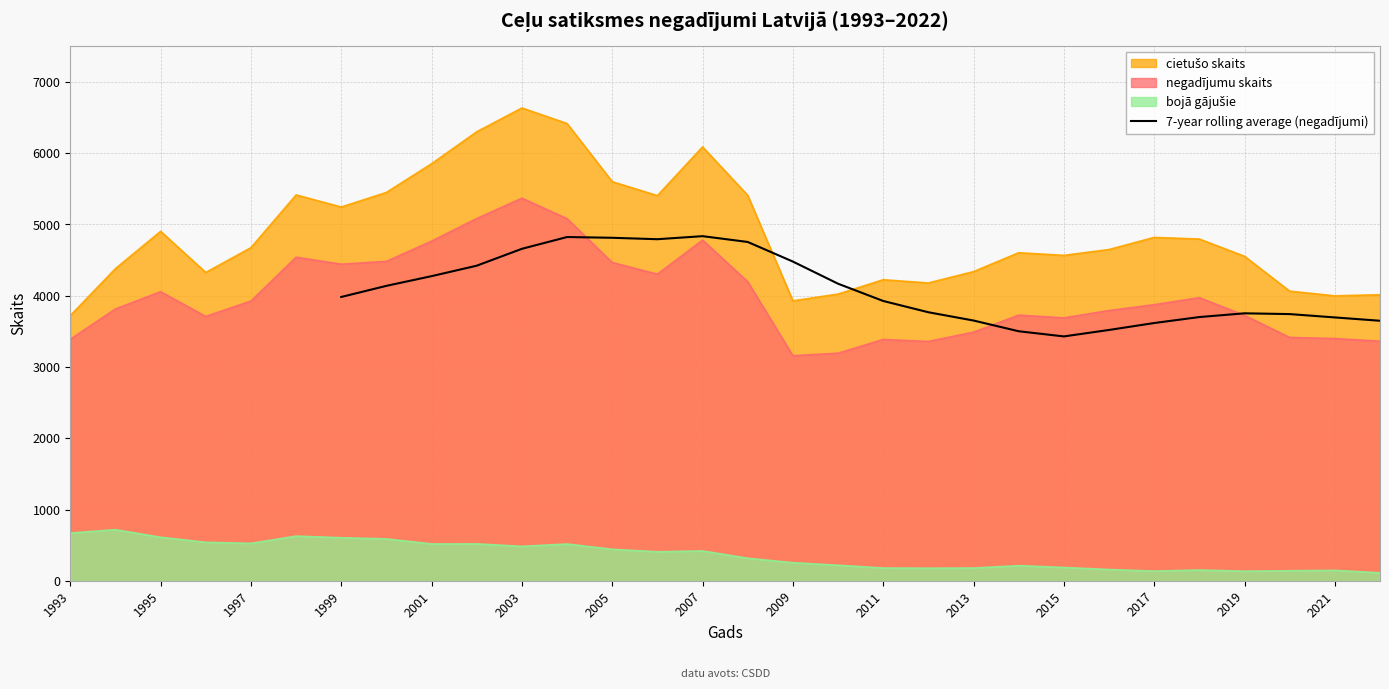

The 7-year rolling average (negadījumi) series shows 2138.1 at 2005. True or false?

False